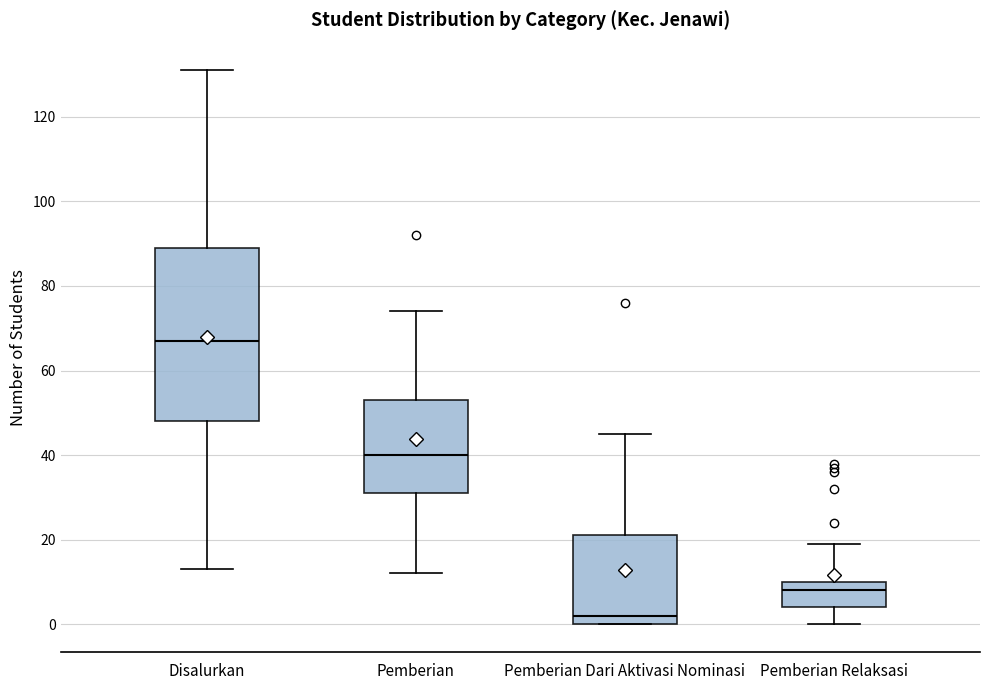

Reading left to right, read every box against the y-axis: the position of its median line, the range the box covers, and the ends of its whiskers. The values are not printed on the chart, so give them approximately, as read against the axis.

Disalurkan: median 68, box 48 to 90, whiskers 14 to 132
Pemberian: median 40, box 32 to 54, whiskers 12 to 74
Pemberian Dari Aktivasi Nominasi: median 2, box 0 to 22, whiskers 0 to 46
Pemberian Relaksasi: median 8, box 4 to 10, whiskers 0 to 20